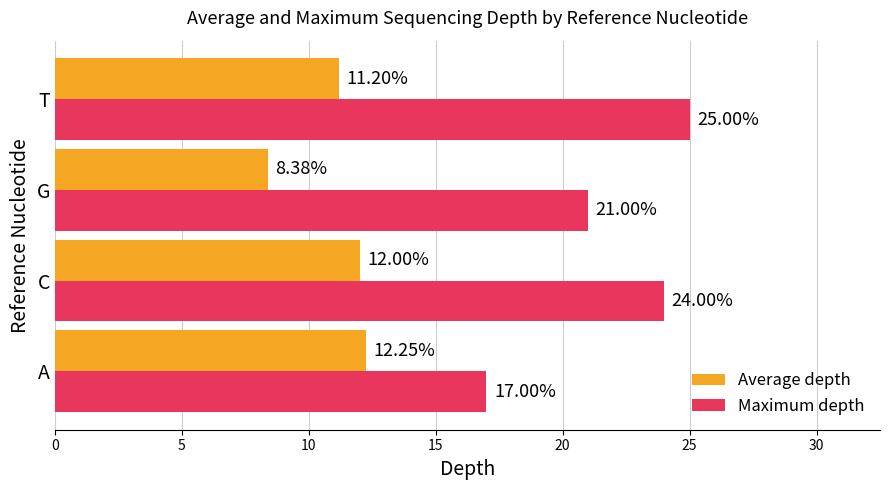

List the labels in order of Maximum depth value, largest first.

T, C, G, A